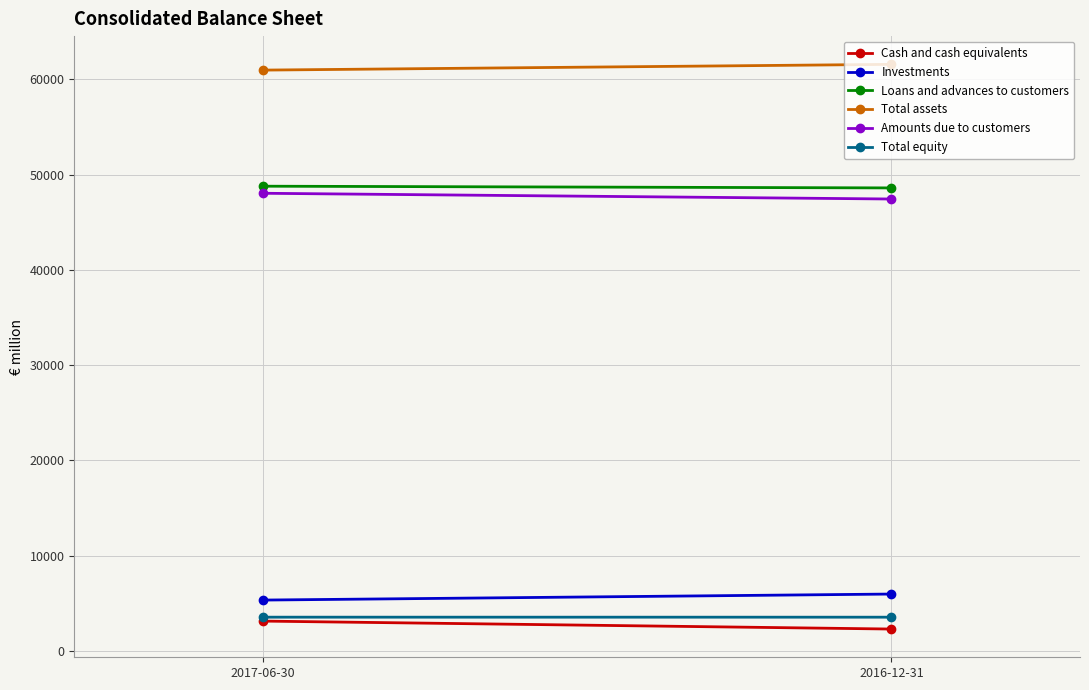

What is the label of the 2nd point from the left?

2016-12-31